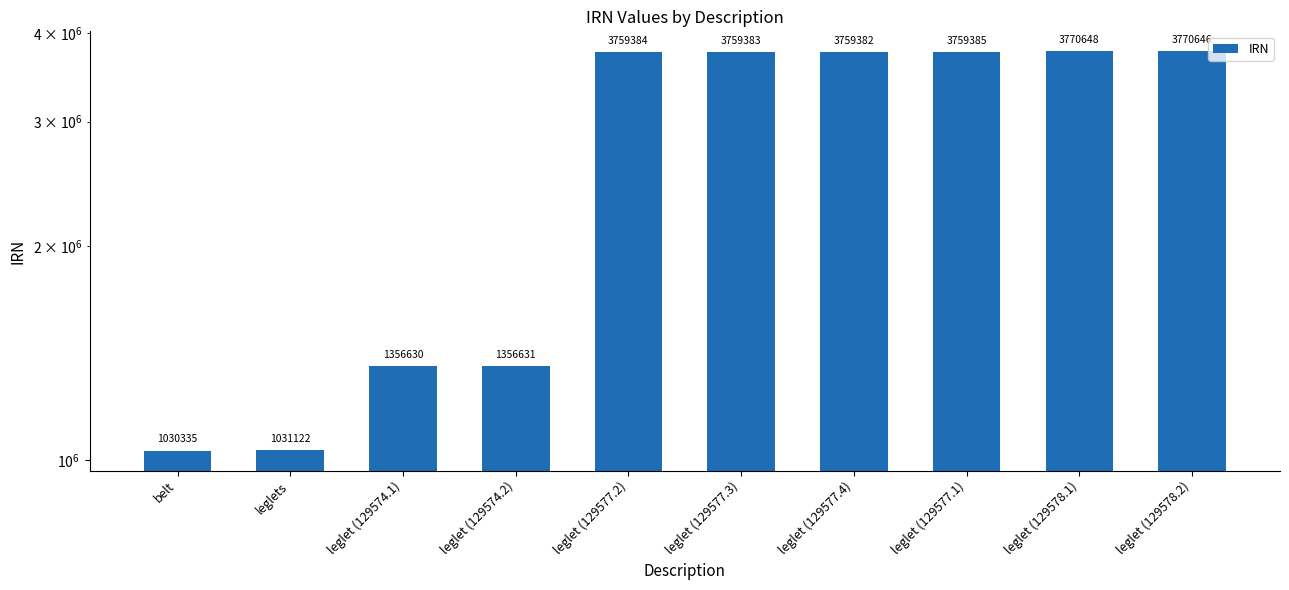

What is the label of the 4th bar from the right?

leglet (129577.4)